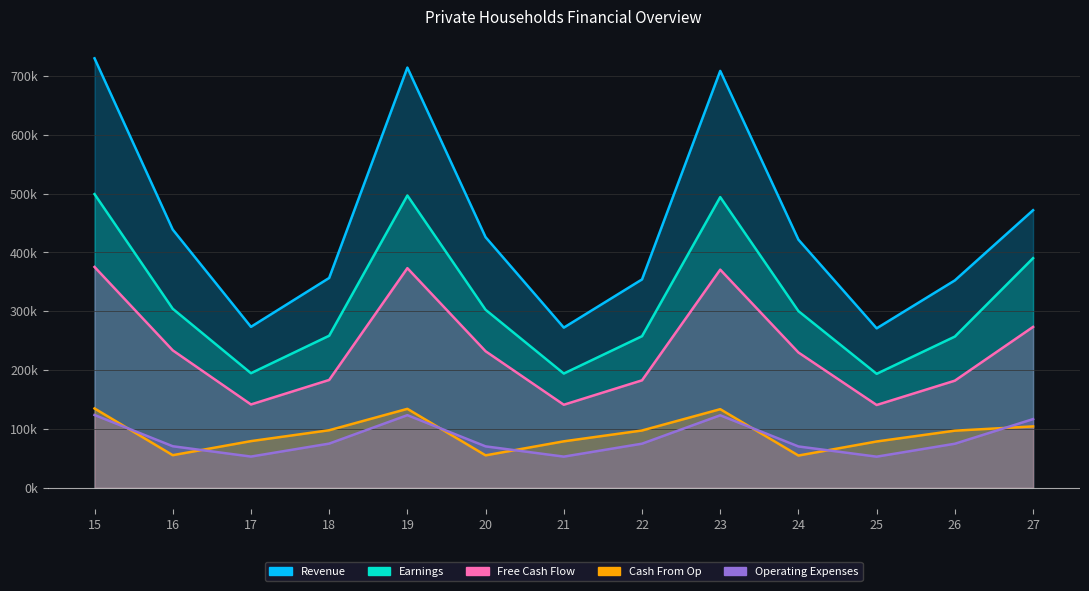

True or false: Free Cash Flow has a value of 93.6 at 20.

False